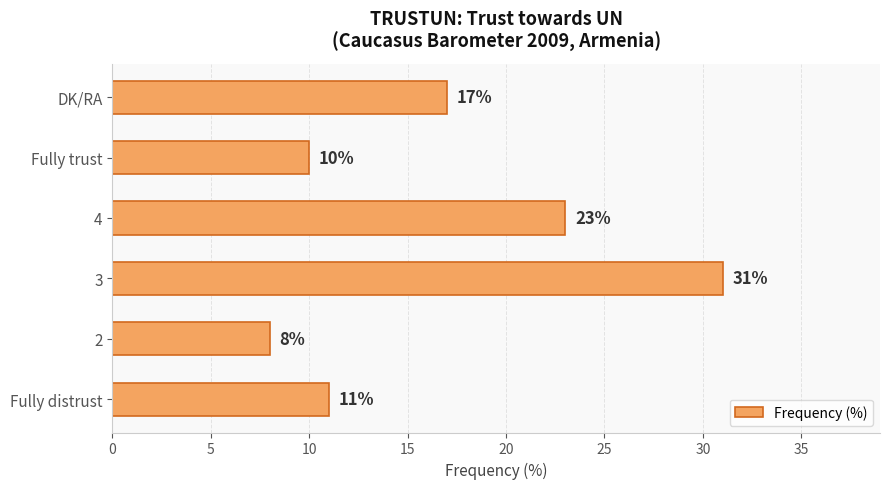

Reading bottom to top, extract all data points from this chart.

11	8	31	23	10	17